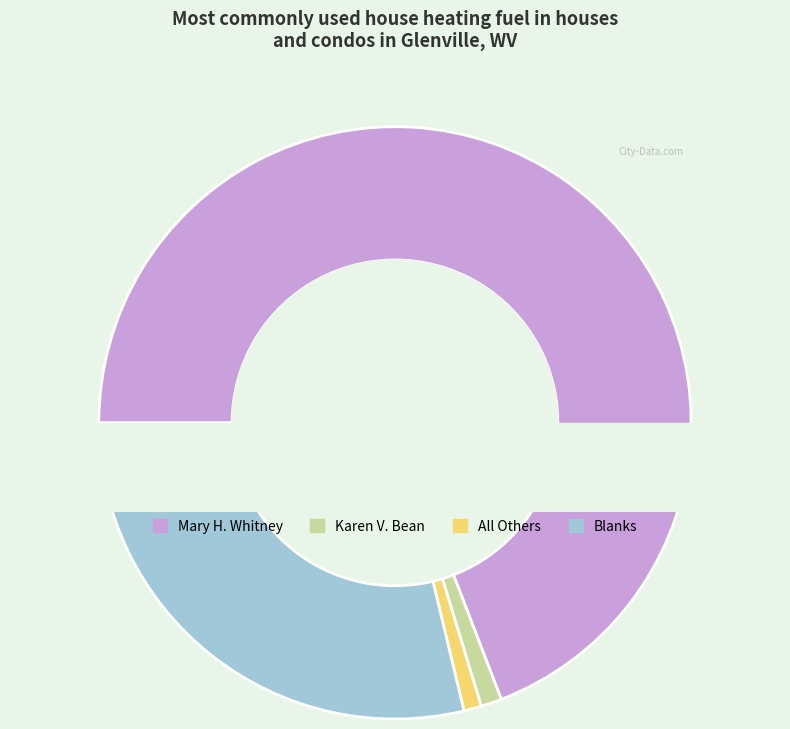

Which slice is the largest?

Mary H. Whitney